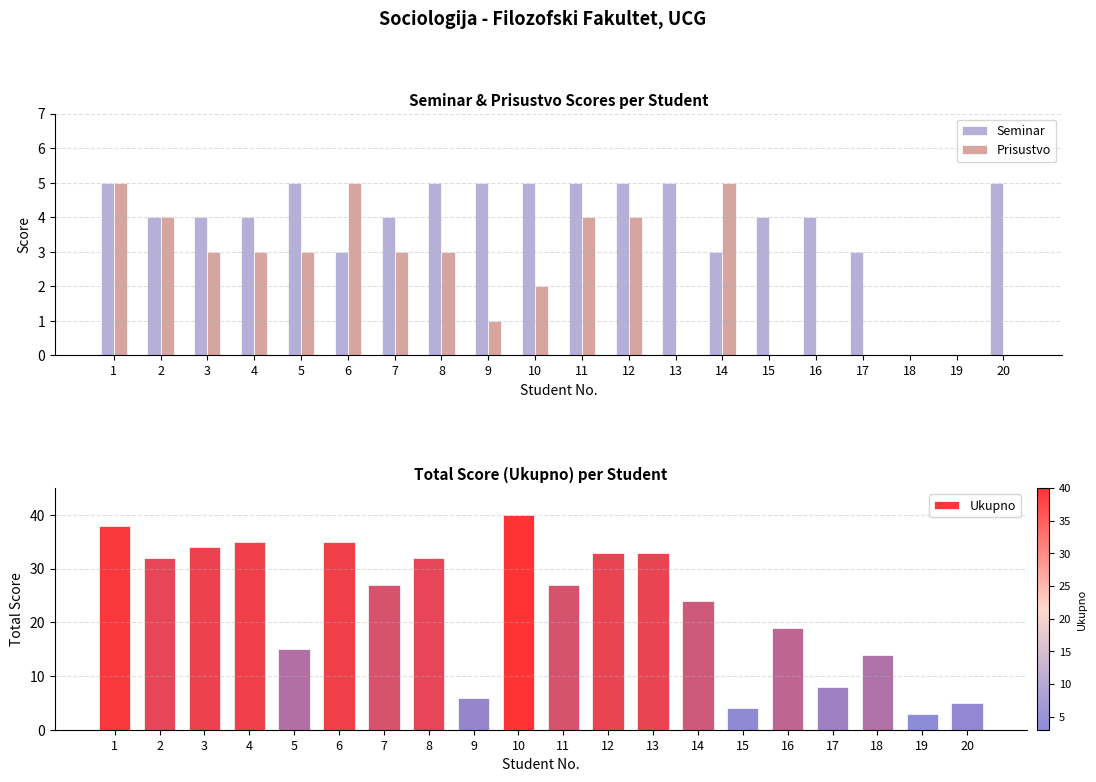

What is the value of the Seminar bar at the 3rd from the left?

4